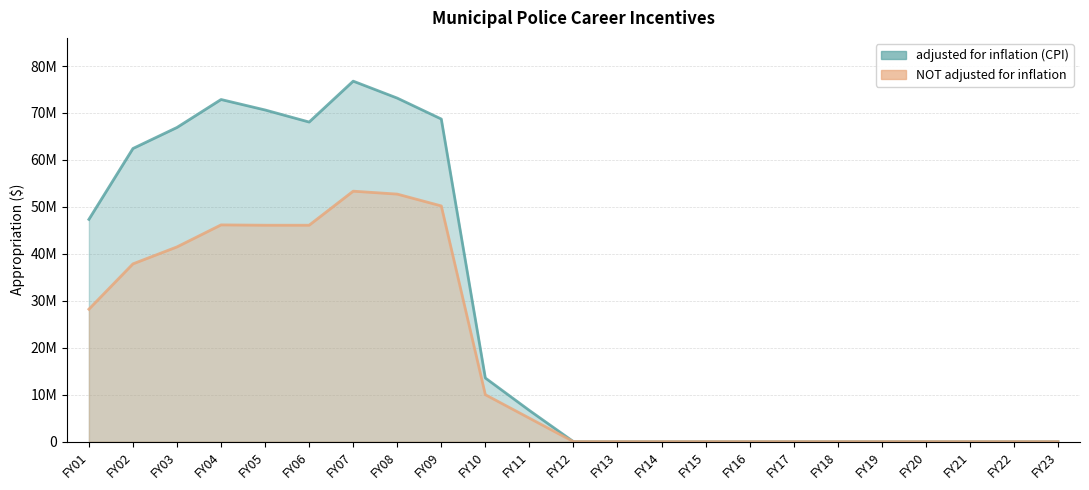

What is the greatest value displayed?

76774536